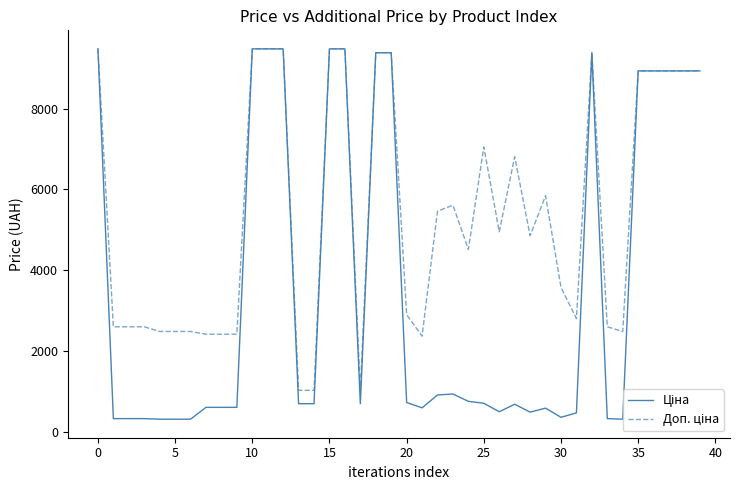

Does the chart display data point markers on the line(s)?

No